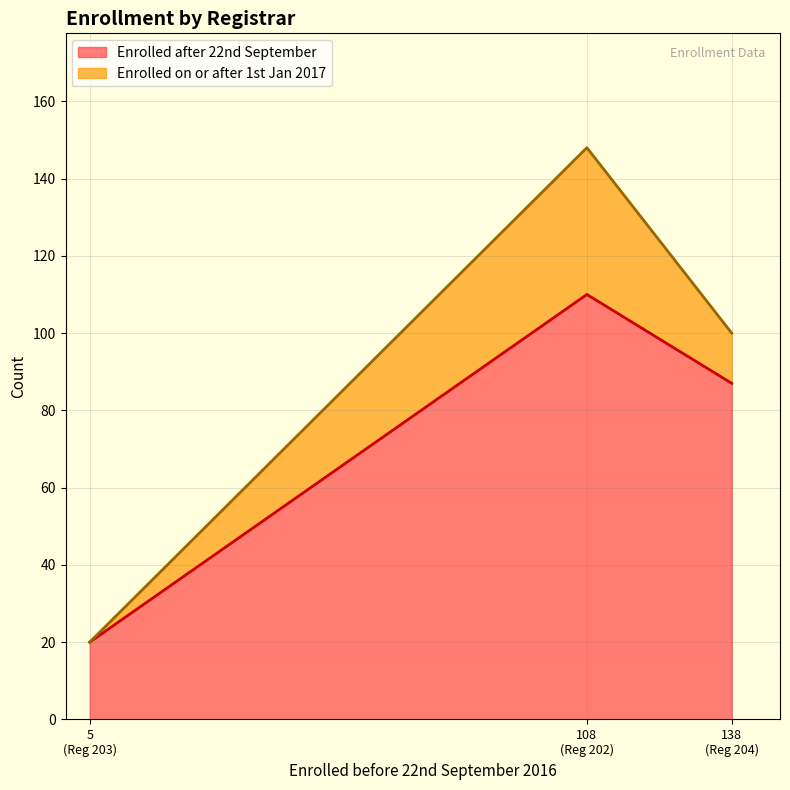

How many lines are shown in the chart?

2